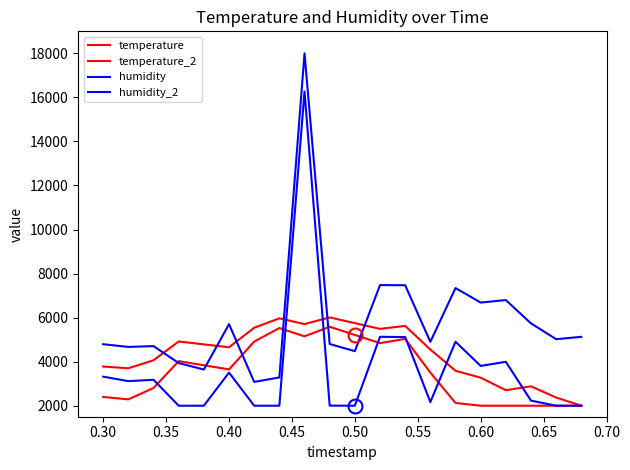

How many interior local valleys does the humidity series have?

4